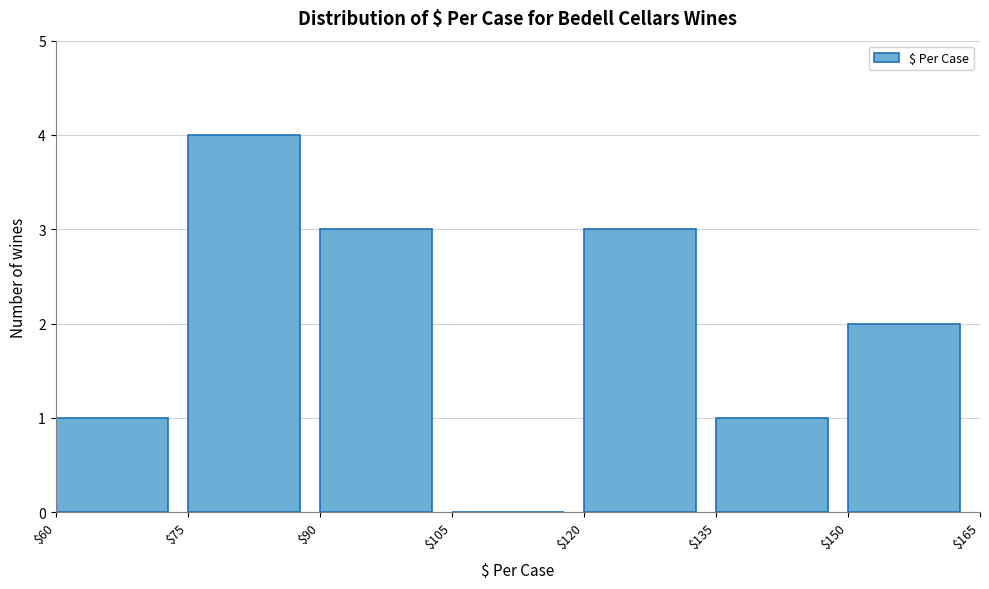

Reading left to right, transcribe this chart: for each bar, give the range it covers on the x-axis and its height. The values are not printed on the chart, so give them approximately, as read against the axis.

$60 to $75: 1
$75 to $90: 4
$90 to $105: 3
$105 to $120: 0
$120 to $135: 3
$135 to $150: 1
$150 to $165: 2